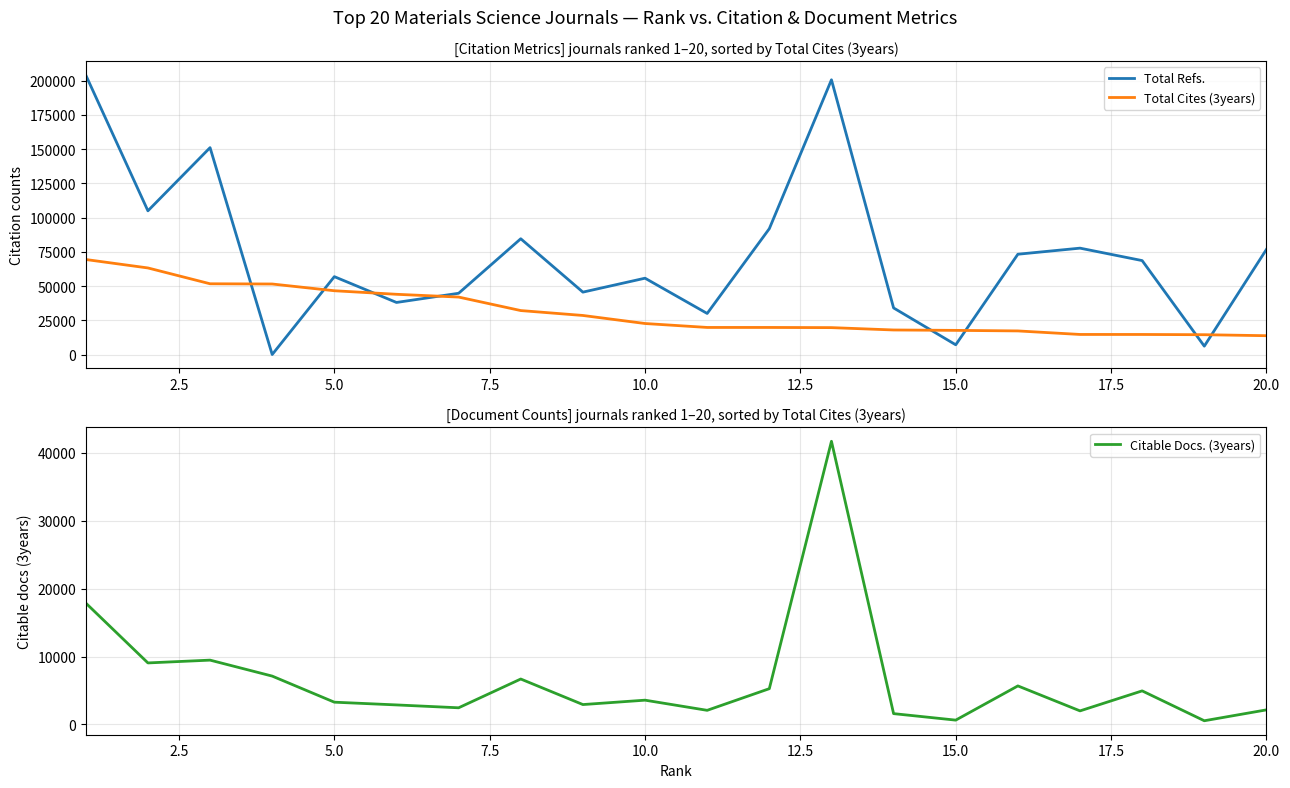

How many lines are shown in the chart?

3